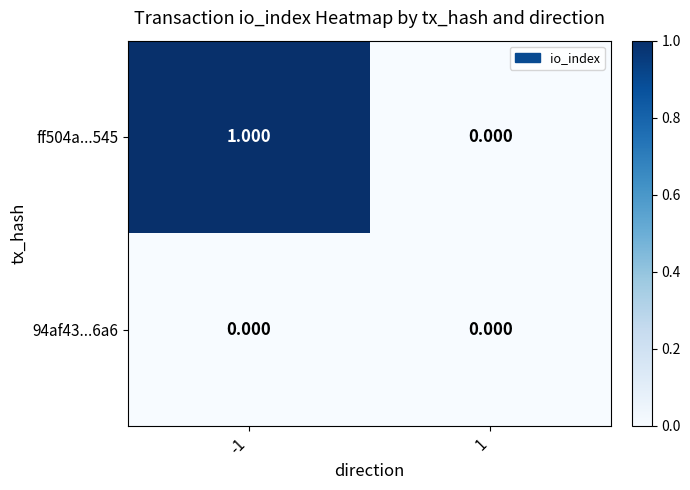

Is the value of 94af43...6a6 at 1 greater than the value of ff504a...545 at -1?

No